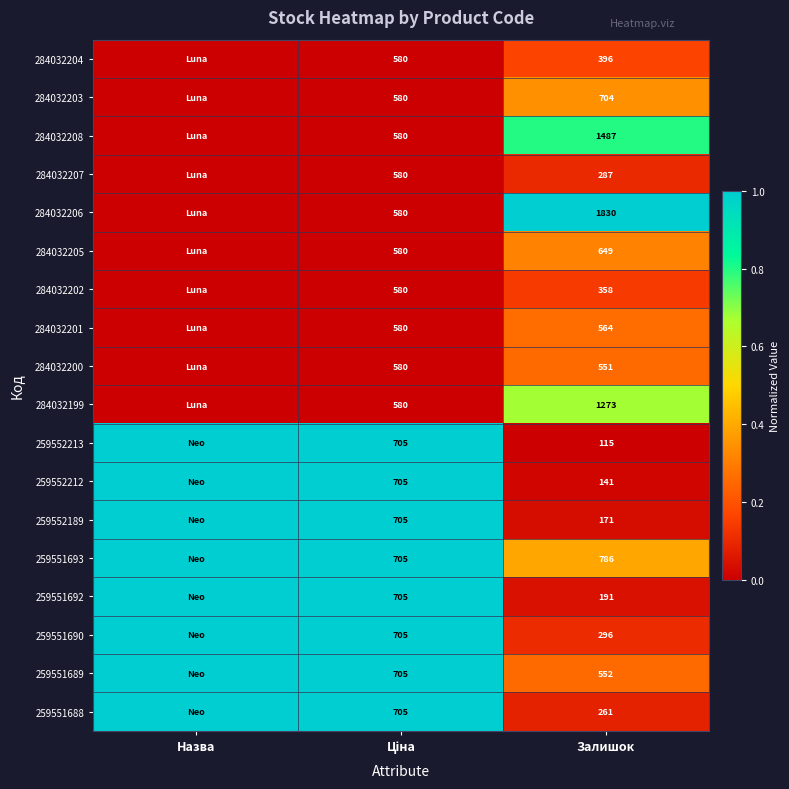

What is the total value across all series at Залишок?

10612